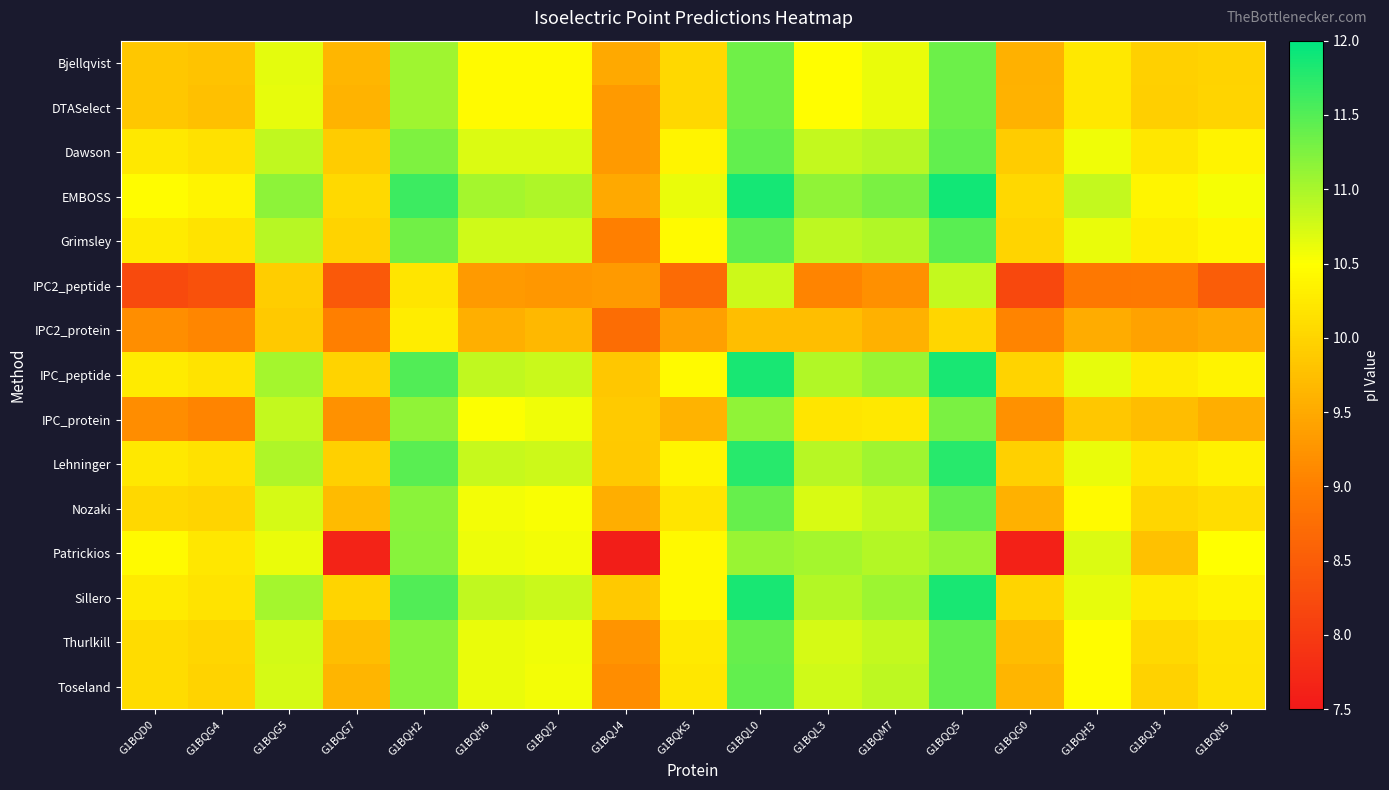

Count the number of data series in this chart.

15